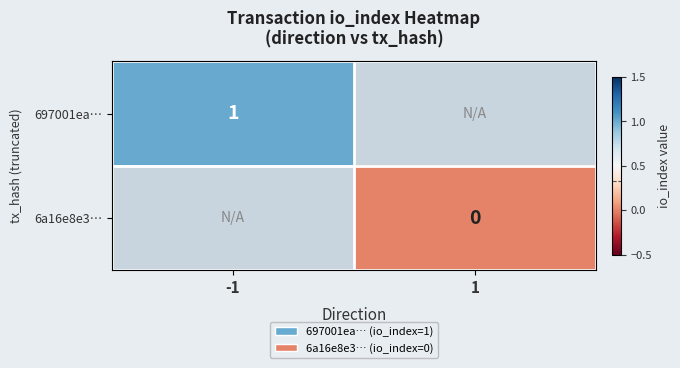

Is the value of 6a16e8e3… at 1 greater than the value of 697001ea… at -1?

No